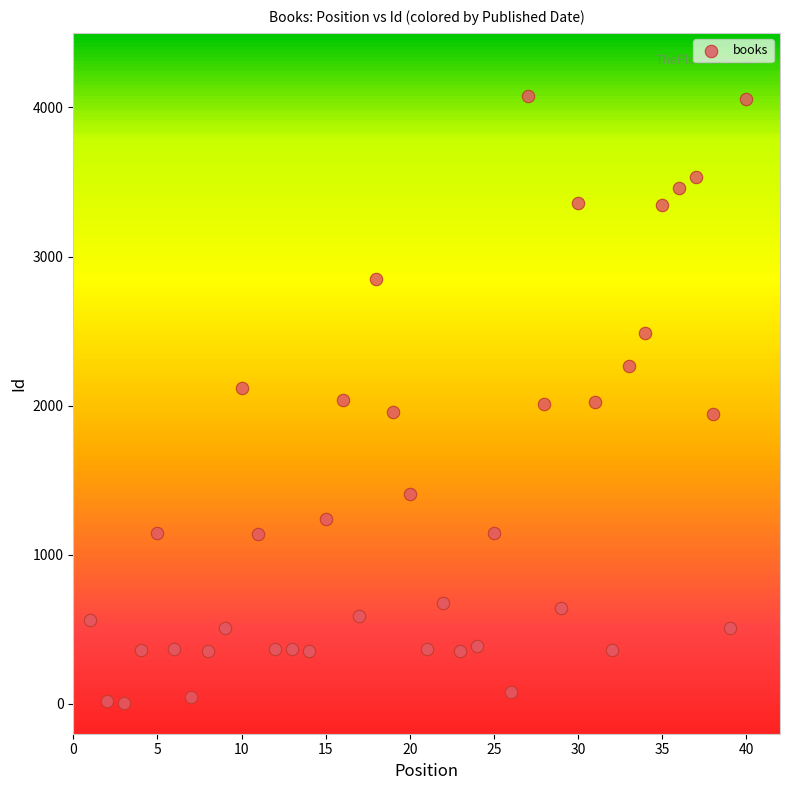

What is the range of X values (max minus min)?

39